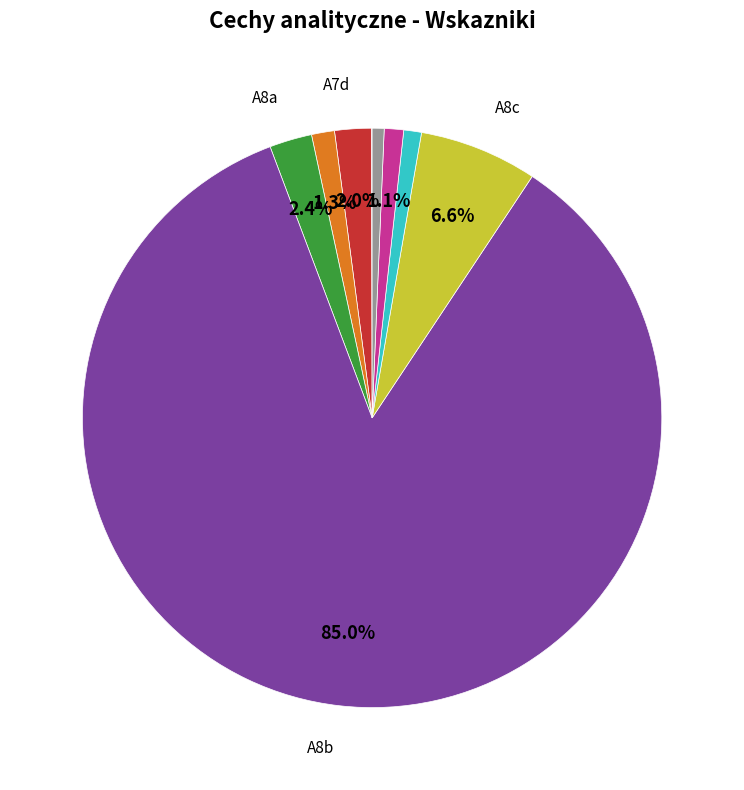

Does any single category account for the majority?

Yes